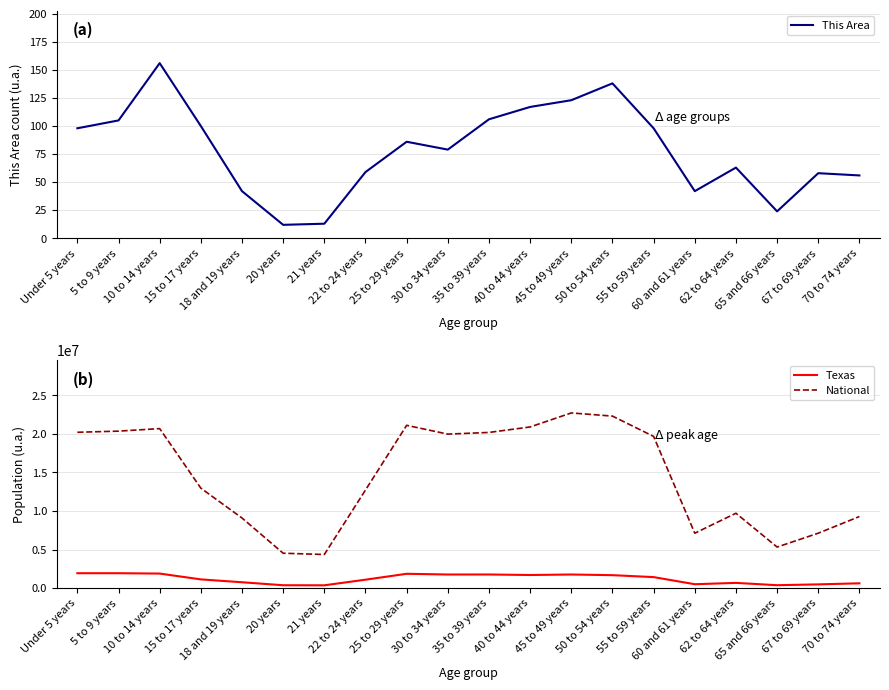

What is the value of the National point at the 7th from the left?

4354294